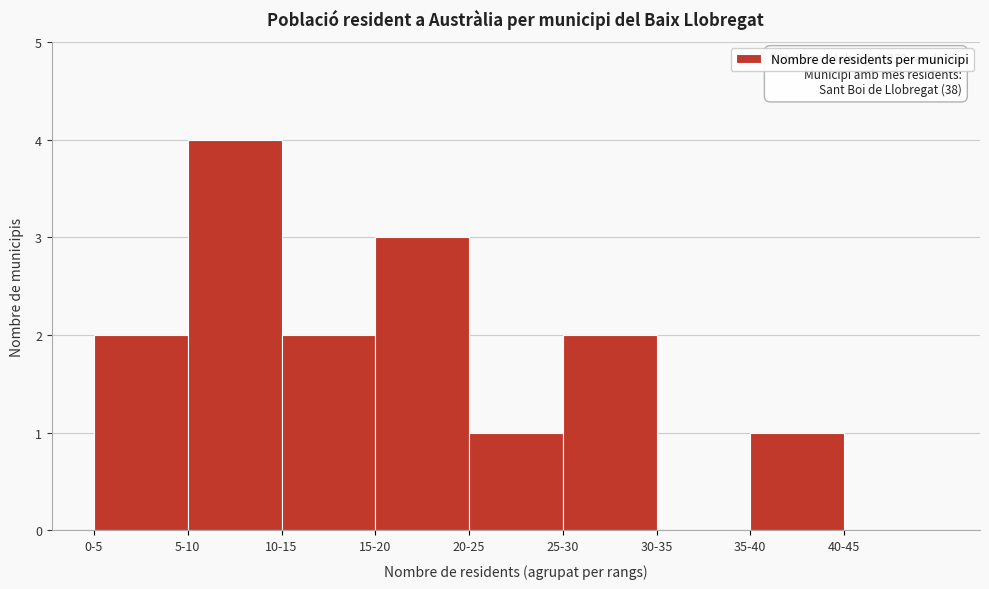

Reading left to right, transcribe all the data shown in this chart.

0-5=2	5-10=4	10-15=2	15-20=3	20-25=1	25-30=2	30-35=0	35-40=1	40-45=0